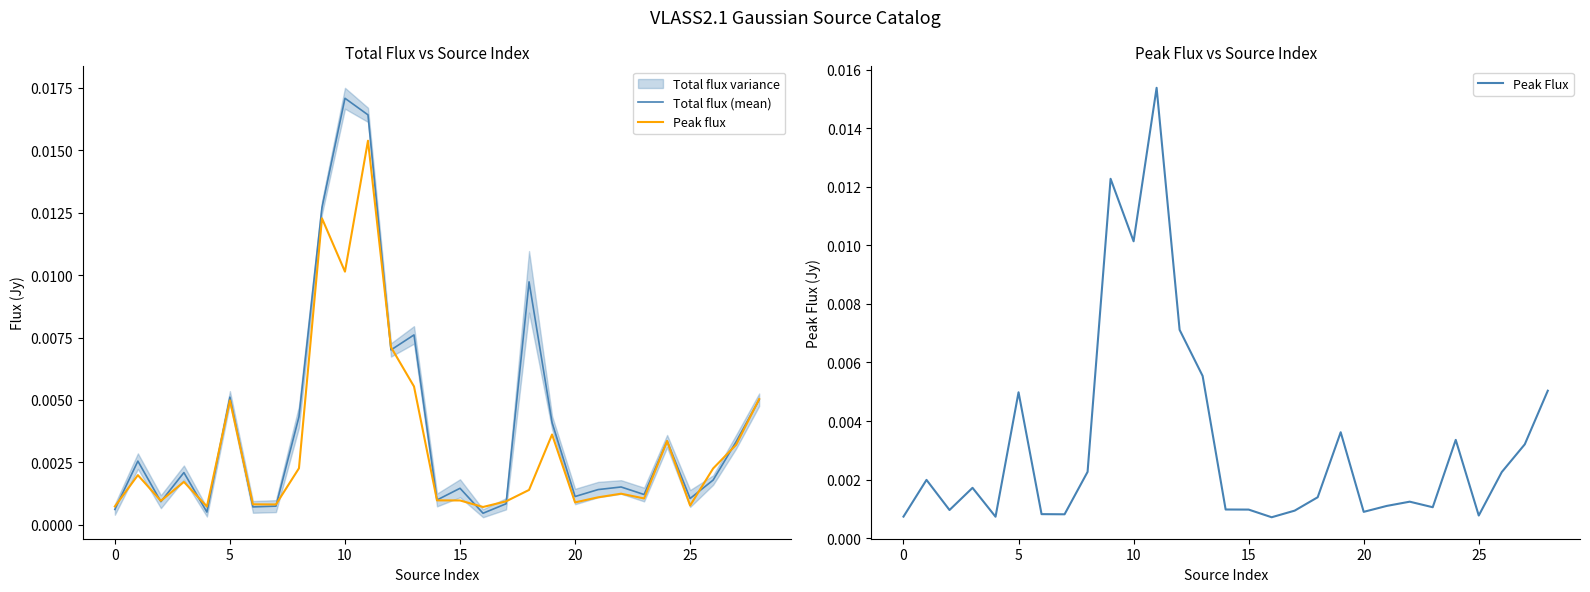

How many interior local peaks does the Peak Flux series have?

8